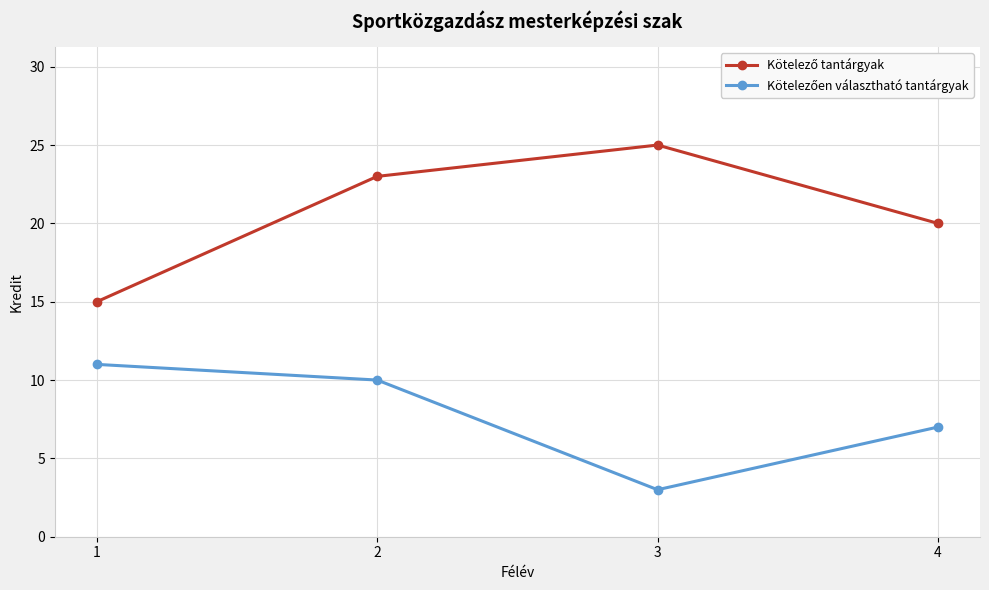

What is the maximum value shown in the chart?

25